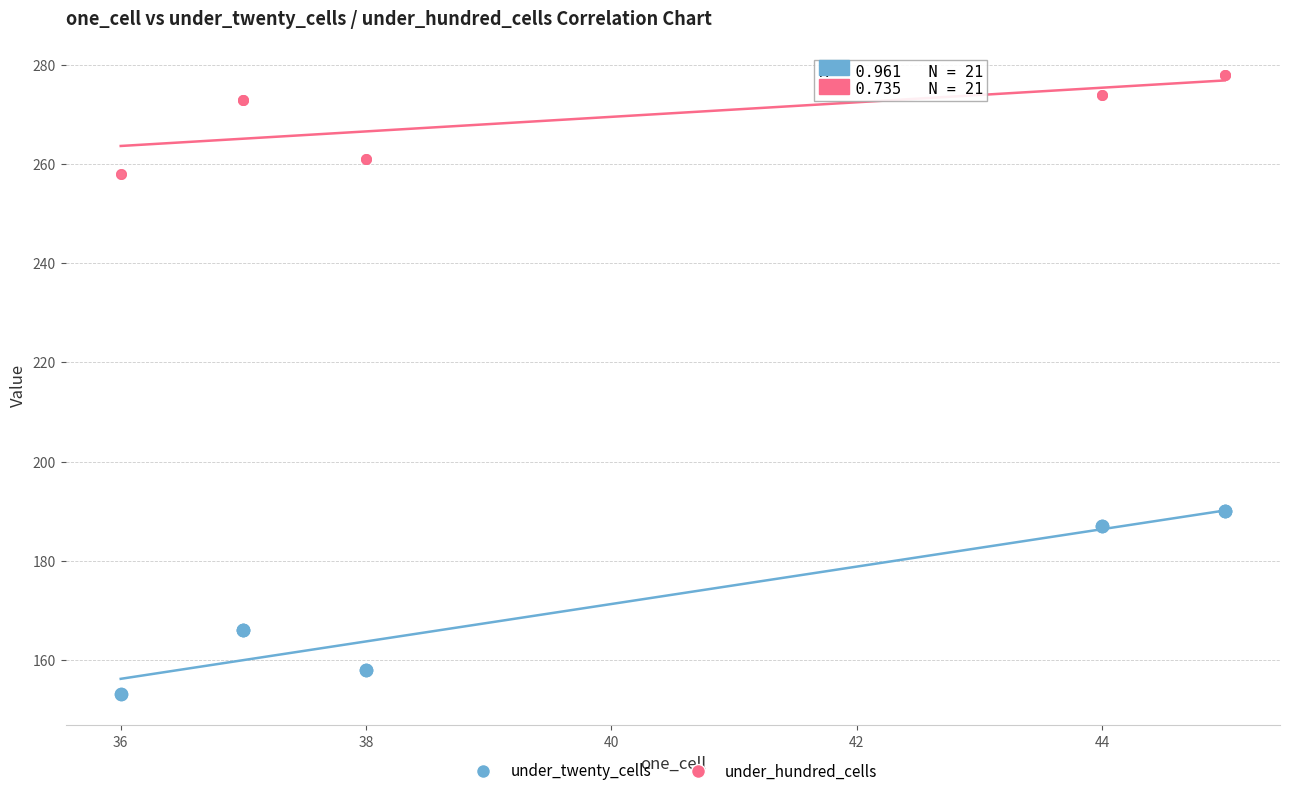

Which series has the widest spread of Y values?

under_twenty_cells